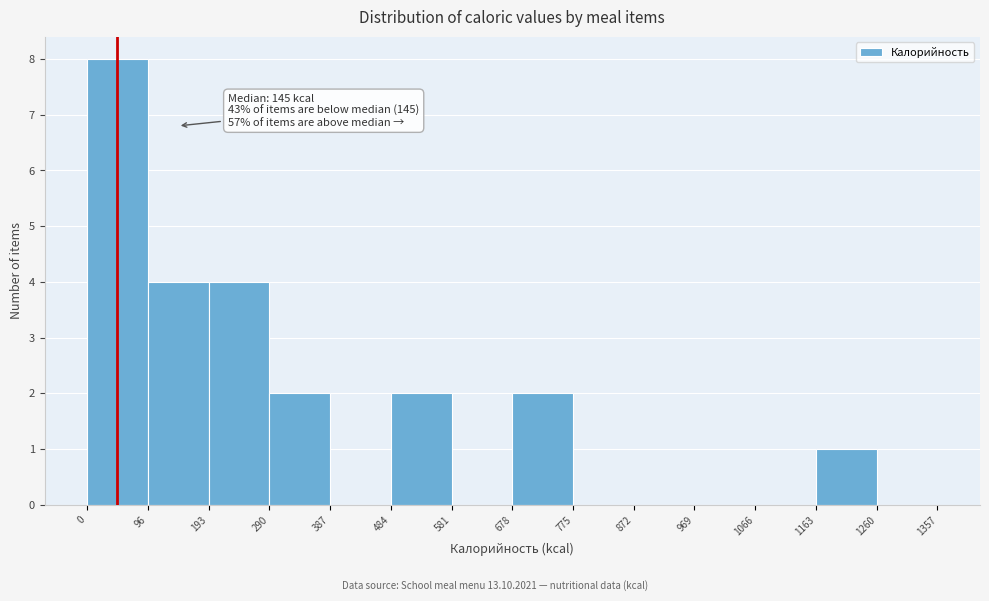

Over which range of the x-axis is the bar tallest?

0 to 96